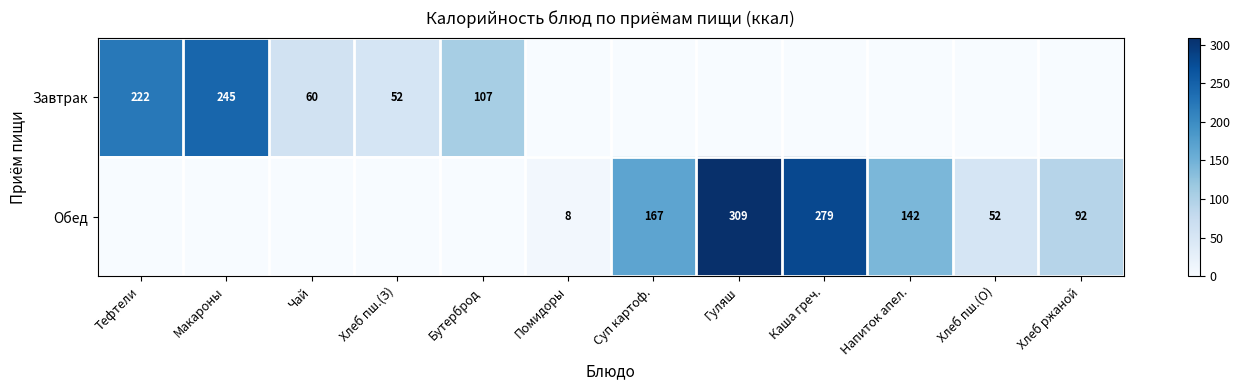

Is it true that Обед equals 142 at Напиток апел.?

True